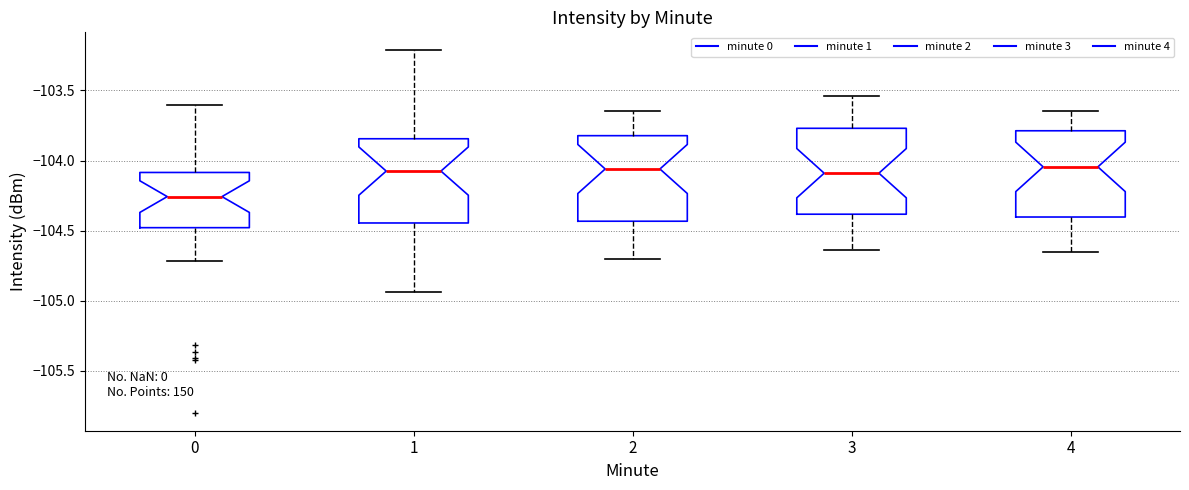

Reading left to right, transcribe this box plot: for each box, give where its median line is, the range the box spans, and where its two whiskers end, as read against the y-axis. The values are not printed on the chart, so give them approximately, as read against the axis.

0: median -104.25, box -104.50 to -104.10, whiskers -104.70 to -103.60
1: median -104.05, box -104.45 to -103.85, whiskers -104.95 to -103.20
2: median -104.05, box -104.45 to -103.80, whiskers -104.70 to -103.65
3: median -104.10, box -104.40 to -103.75, whiskers -104.65 to -103.55
4: median -104.05, box -104.40 to -103.80, whiskers -104.65 to -103.65